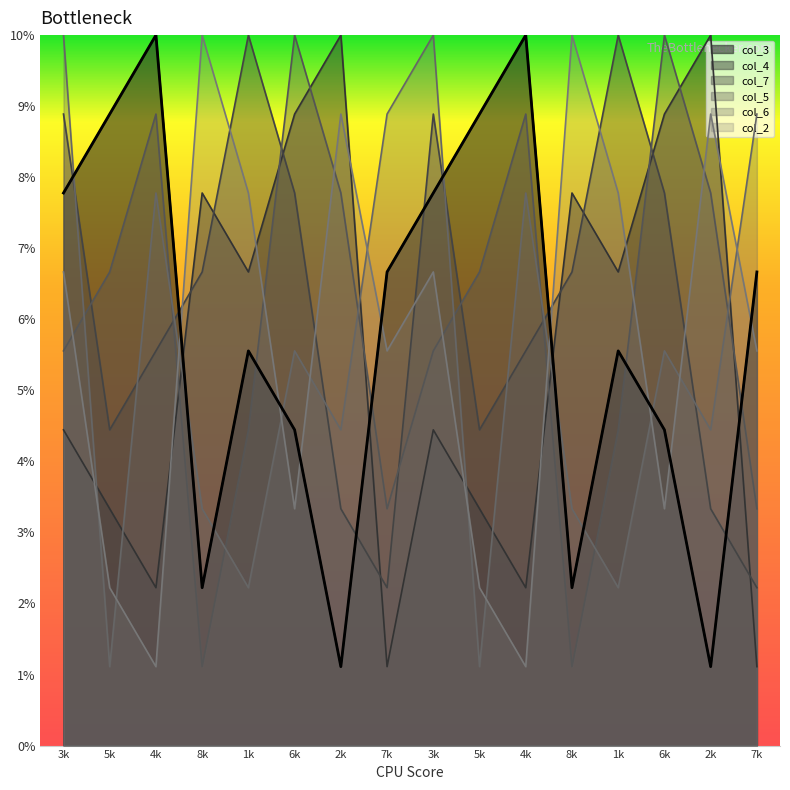

What are all the series names shown in the legend?

col_3, col_4, col_7, col_5, col_6, col_2